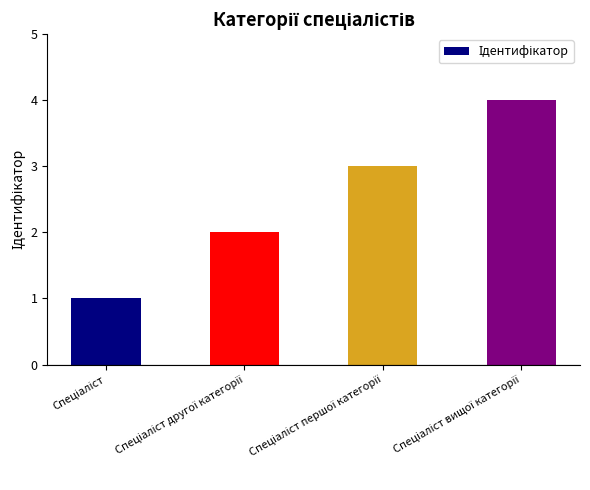

What is the sum of all values?

10